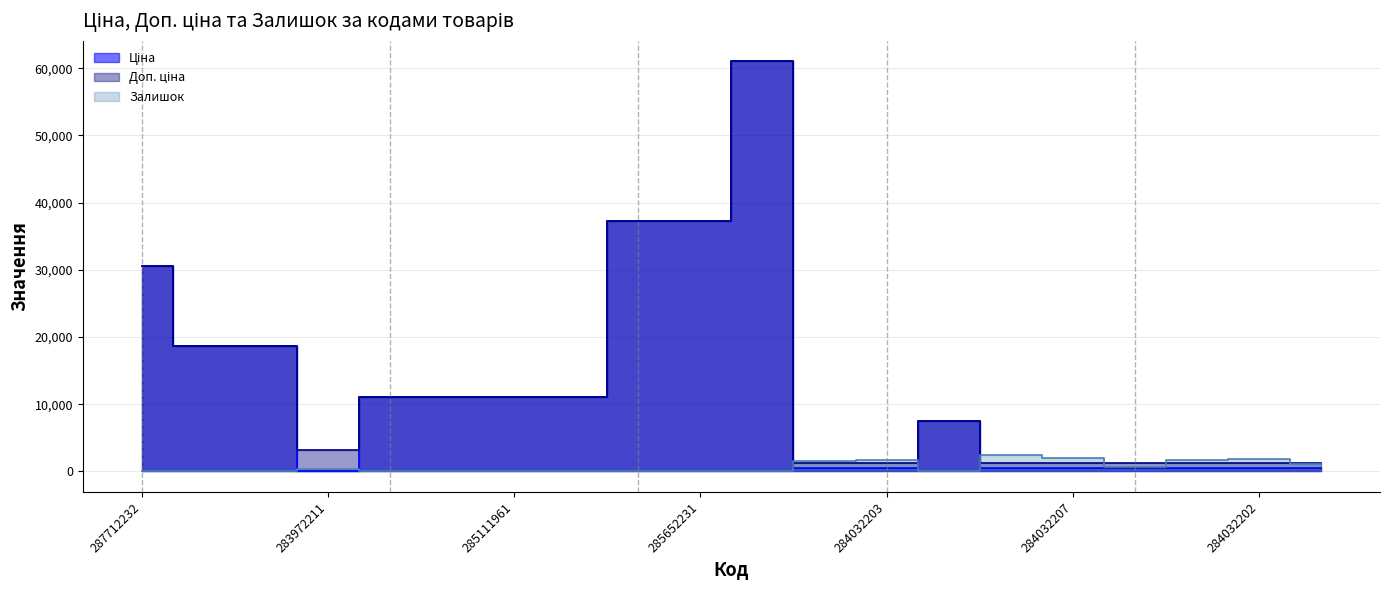

True or false: Ціна and Доп. ціна cross at least once.

False